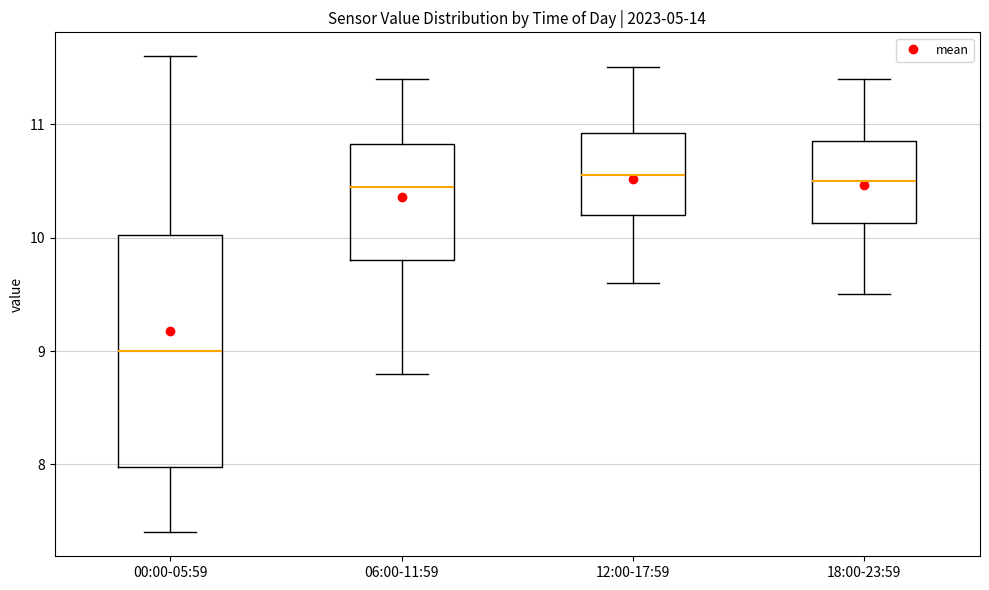

Reading left to right, transcribe this box plot: for each box, give where its median line is, the range the box spans, and where its two whiskers end, as read against the y-axis. The values are not printed on the chart, so give them approximately, as read against the axis.

00:00-05:59: median 9.0, box 8.0 to 10.0, whiskers 7.4 to 11.6
06:00-11:59: median 10.5, box 9.8 to 10.8, whiskers 8.8 to 11.4
12:00-17:59: median 10.6, box 10.2 to 10.9, whiskers 9.6 to 11.5
18:00-23:59: median 10.5, box 10.1 to 10.9, whiskers 9.5 to 11.4